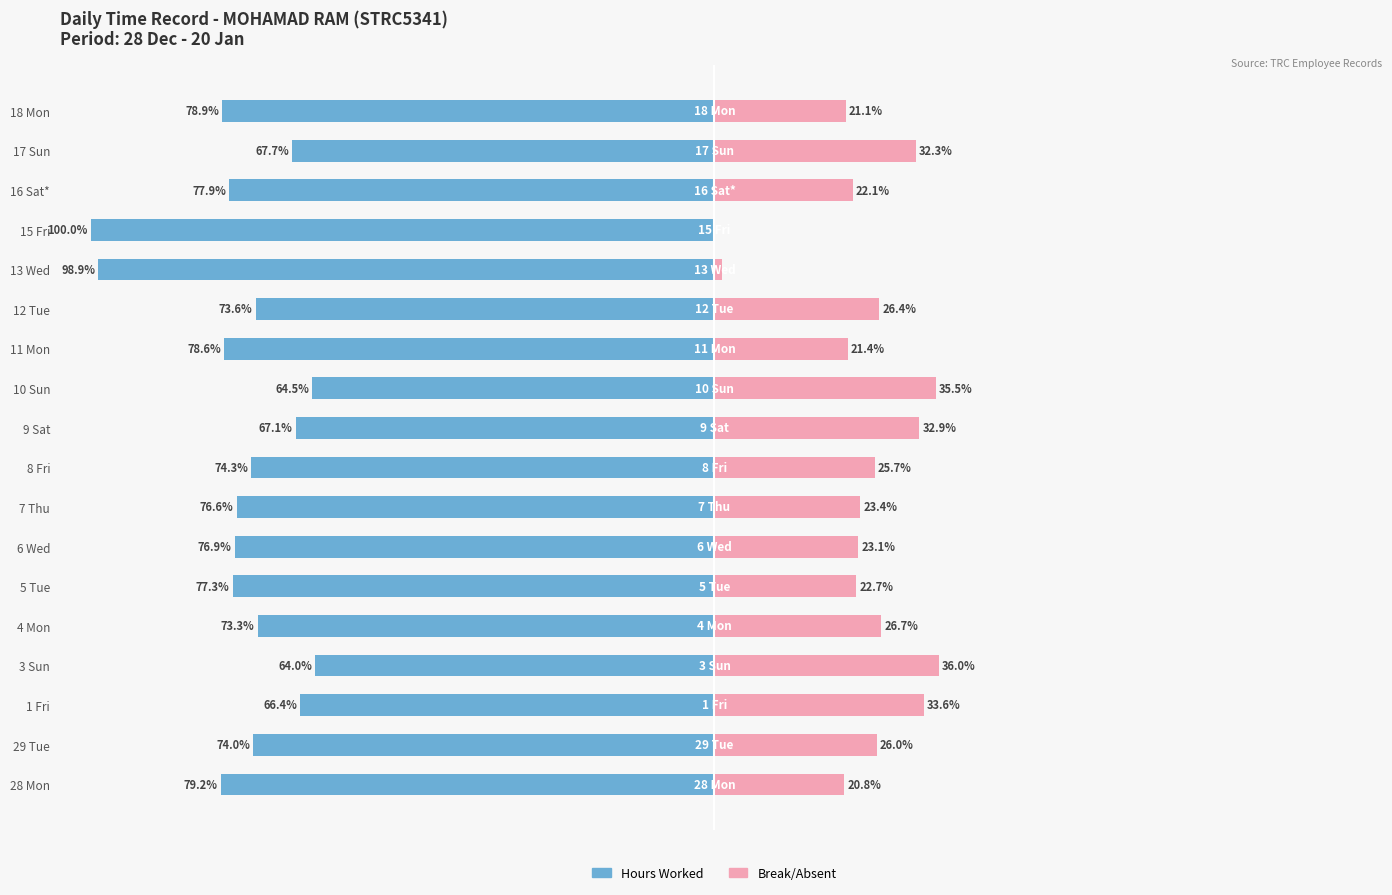

Reading right to left, extract all data points from this chart.

Hours Worked: 17=78.9	16=67.7	15=77.9	14=100.0	13=98.9	12=73.6	11=78.6	10=64.5	9=67.1	8=74.3	7=76.6	6=76.9	5=77.3	4=73.3	3=64.0	2=66.4	1=74.0	0=79.2
Break/Absent: 17=21.1	16=32.3	15=22.1	14=0.0	13=1.1	12=26.4	11=21.4	10=35.5	9=32.9	8=25.7	7=23.4	6=23.1	5=22.7	4=26.7	3=36.0	2=33.6	1=26.0	0=20.8